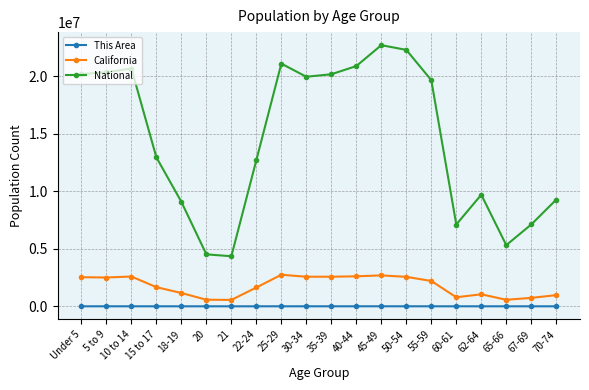

Is the value of National at 50-54 greater than the value of This Area at 20?

Yes